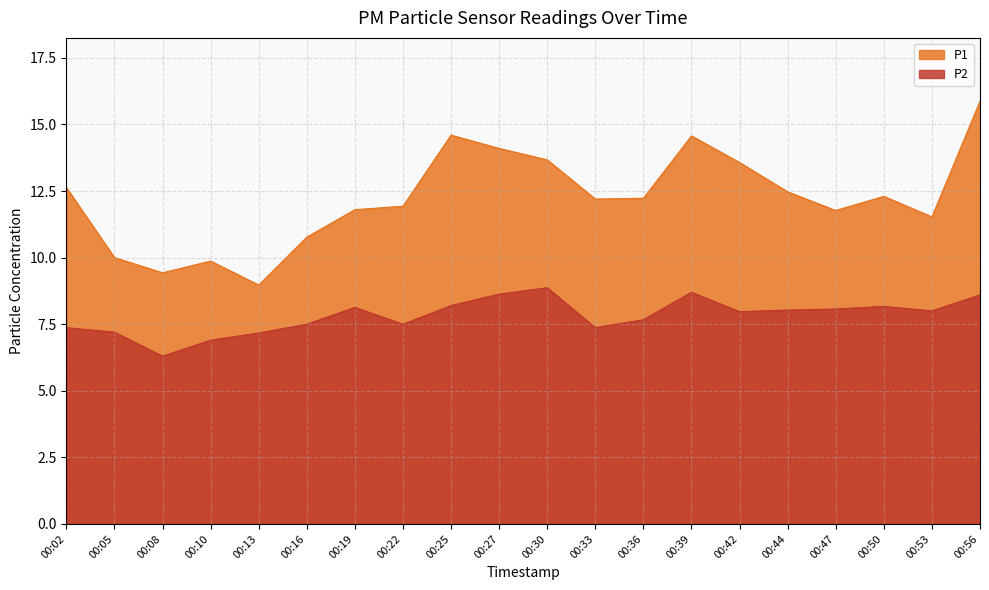

The P2 series shows 13.2 at 00:33. True or false?

False